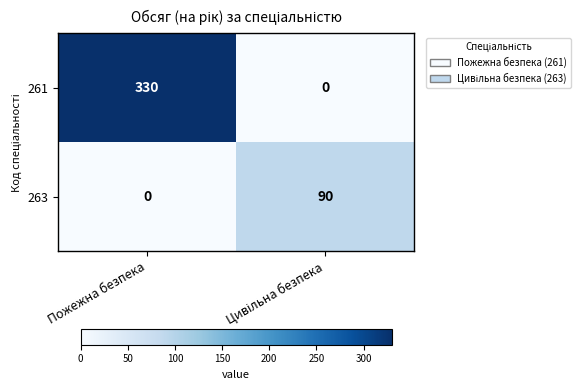

Reading right to left, transcribe all the data shown in this chart.

261: 0	330
263: 90	0